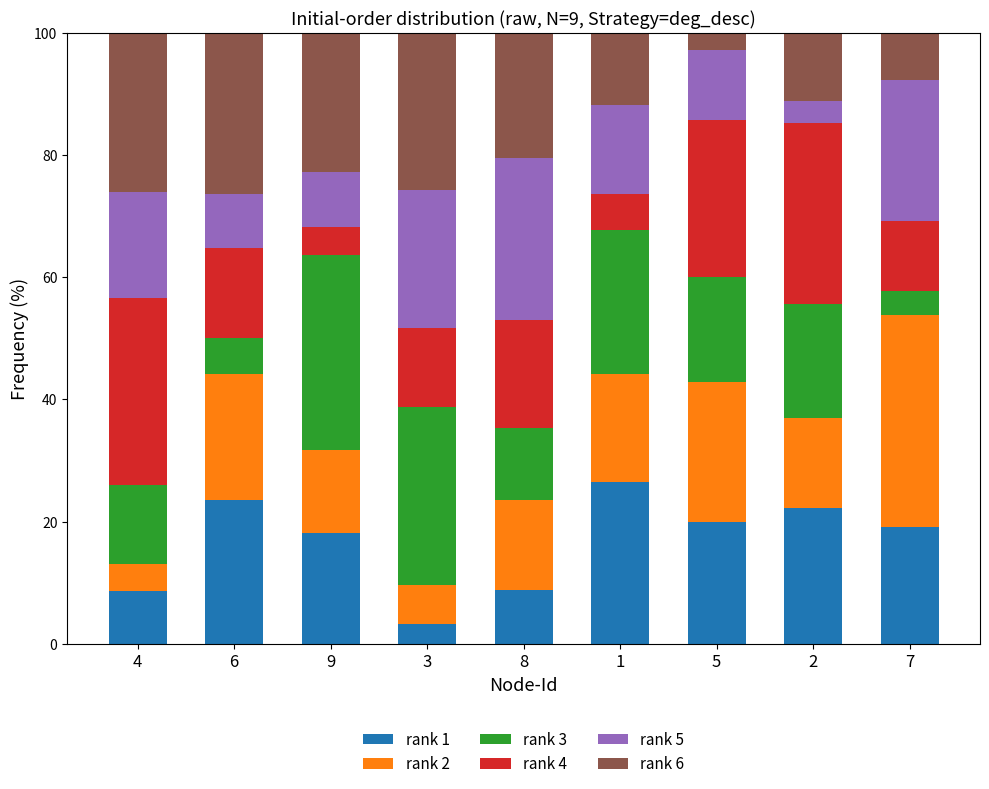

What is the total value across all series at 9?

100.0